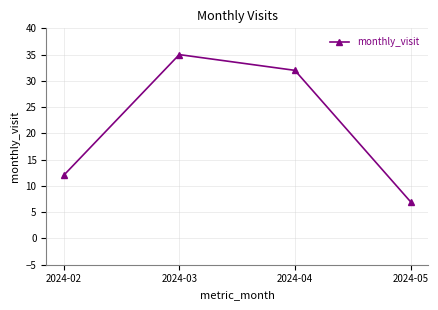

Which label corresponds to the smallest value in the chart?

2024-05